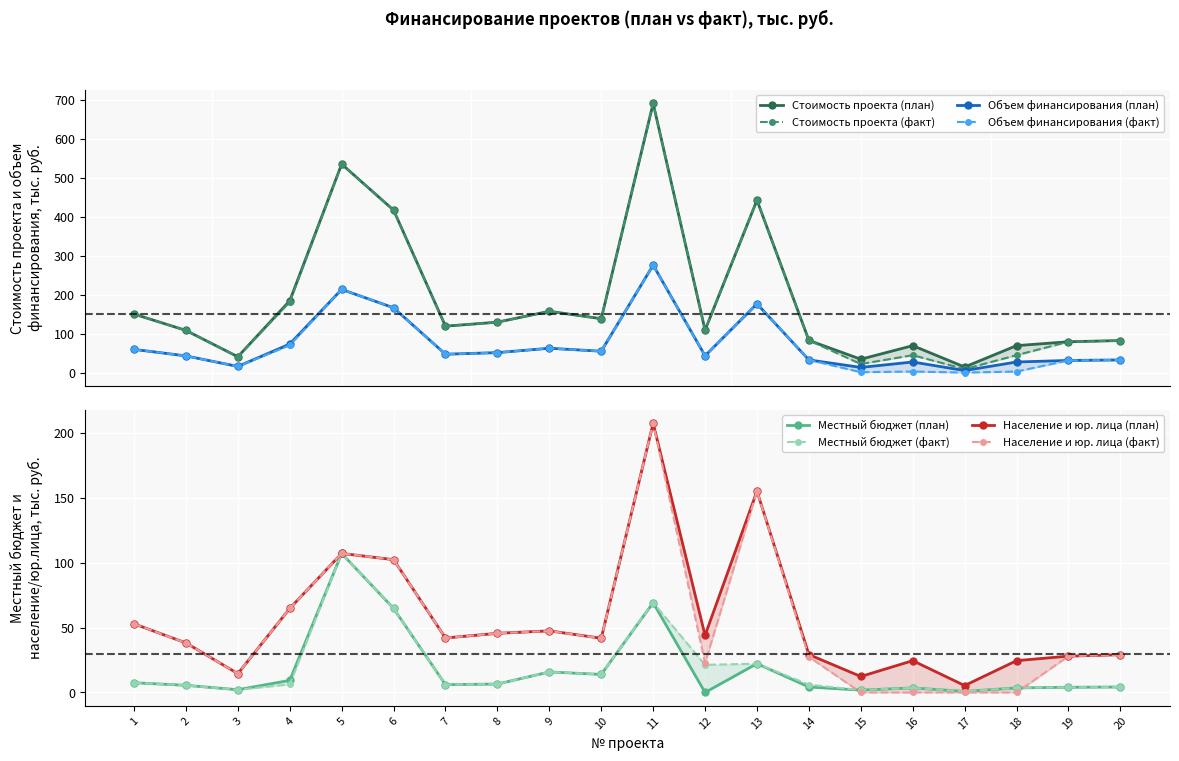

True or false: Объем финансирования (план) has a value of 22.1 at 15.

False